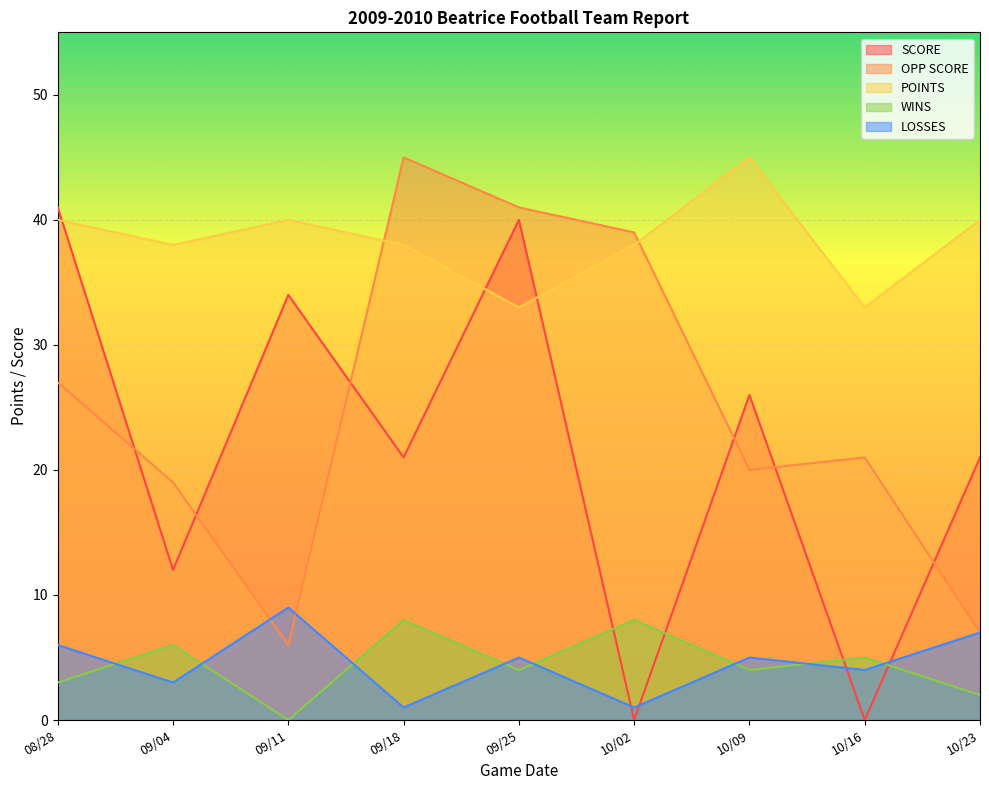

What position from the left is 10/02?

6